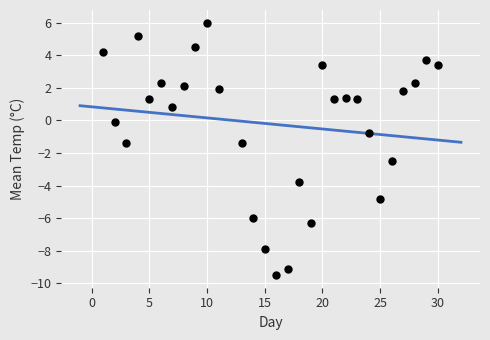

What Y value in the scatter plot is closest to -1?

-0.8